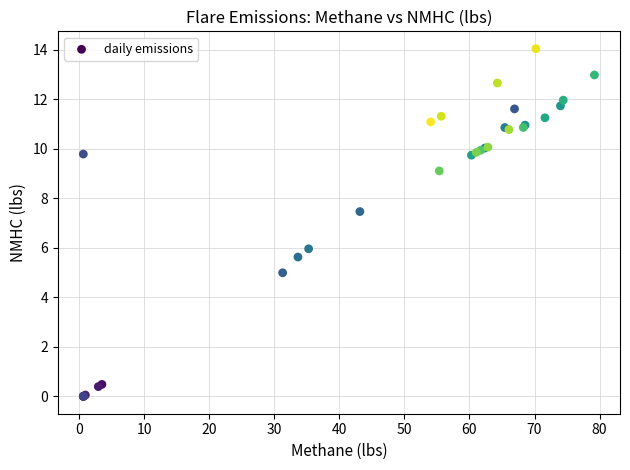

What Y value in the scatter plot is closest to 7?

7.5